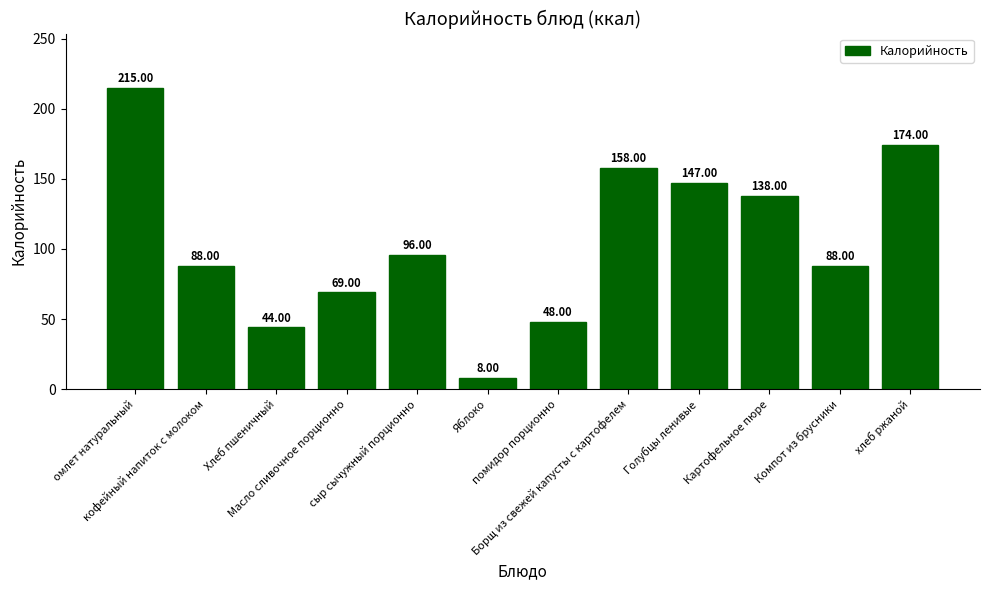

What is the label of the 9th bar from the left?

Голубцы ленивые